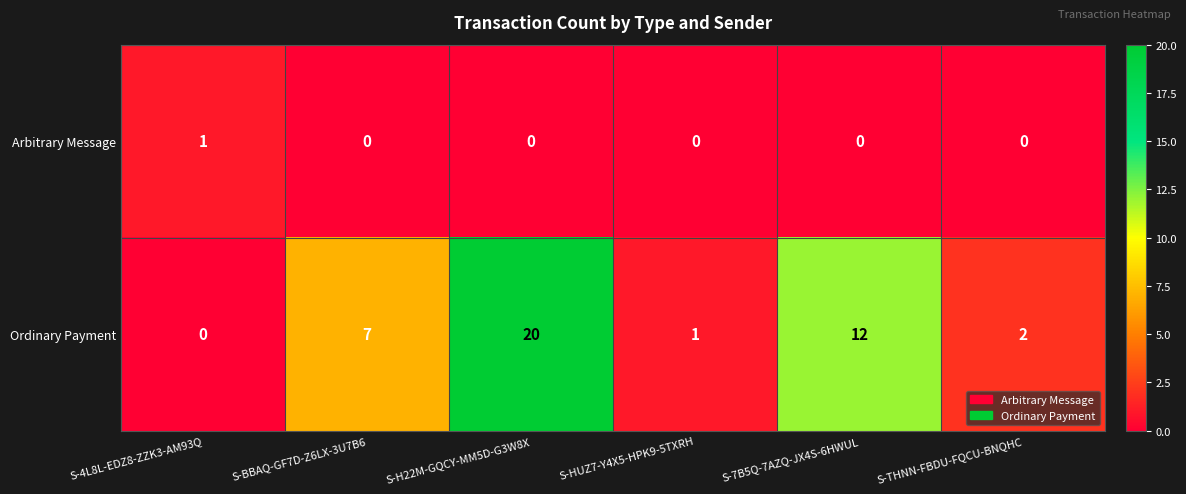

Count the number of categories in the chart.

6